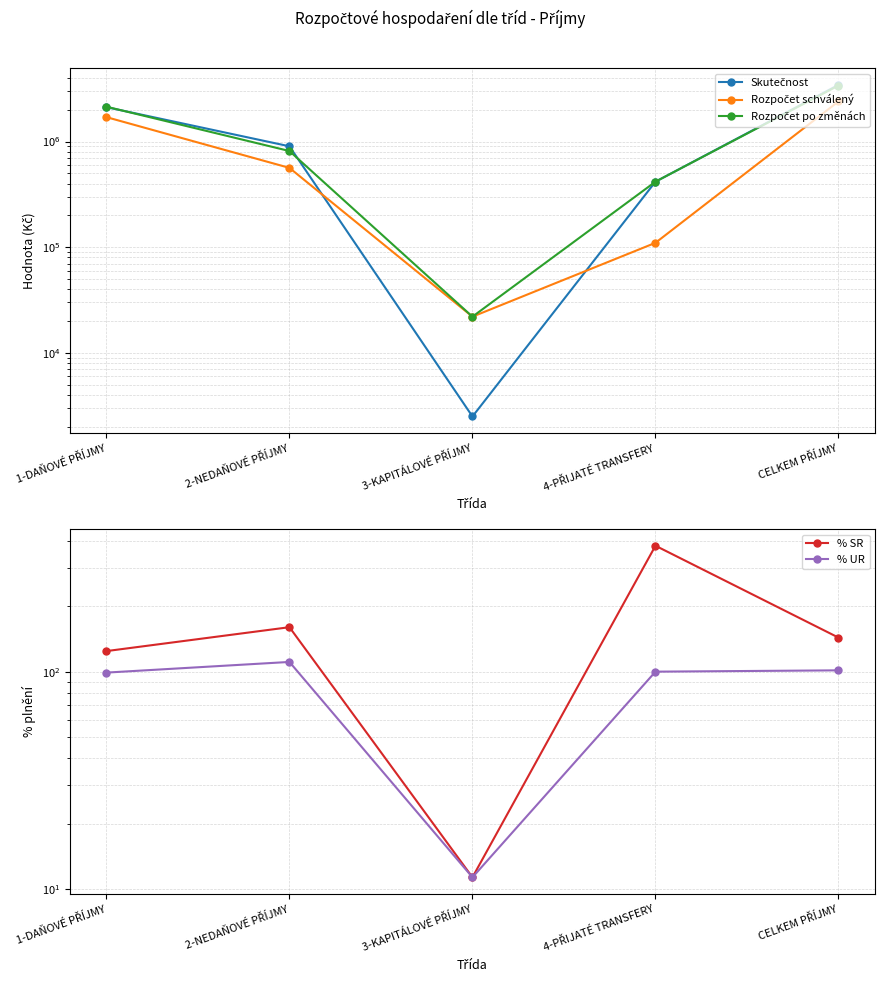

Reading right to left, transcribe all the data shown in this chart.

Skutečnost: CELKEM PŘÍJMY=3434627.0	4-PŘIJATÉ TRANSFERY=416669.5	3-KAPITÁLOVÉ PŘÍJMY=2500.0	2-NEDAŇOVÉ PŘÍJMY=901078.8	1-DAŇOVÉ PŘÍJMY=2114378.6
Rozpočet schválený: CELKEM PŘÍJMY=2396000.0	4-PŘIJATÉ TRANSFERY=110000.0	3-KAPITÁLOVÉ PŘÍJMY=22000.0	2-NEDAŇOVÉ PŘÍJMY=563000.0	1-DAŇOVÉ PŘÍJMY=1701000.0
Rozpočet po změnách: CELKEM PŘÍJMY=3387121.5	4-PŘIJATÉ TRANSFERY=416669.5	3-KAPITÁLOVÉ PŘÍJMY=22000.0	2-NEDAŇOVÉ PŘÍJMY=813000.0	1-DAŇOVÉ PŘÍJMY=2135452.0
% SR: CELKEM PŘÍJMY=143.3	4-PŘIJATÉ TRANSFERY=378.8	3-KAPITÁLOVÉ PŘÍJMY=11.4	2-NEDAŇOVÉ PŘÍJMY=160.1	1-DAŇOVÉ PŘÍJMY=124.3
% UR: CELKEM PŘÍJMY=101.4	4-PŘIJATÉ TRANSFERY=100.0	3-KAPITÁLOVÉ PŘÍJMY=11.4	2-NEDAŇOVÉ PŘÍJMY=110.8	1-DAŇOVÉ PŘÍJMY=99.0